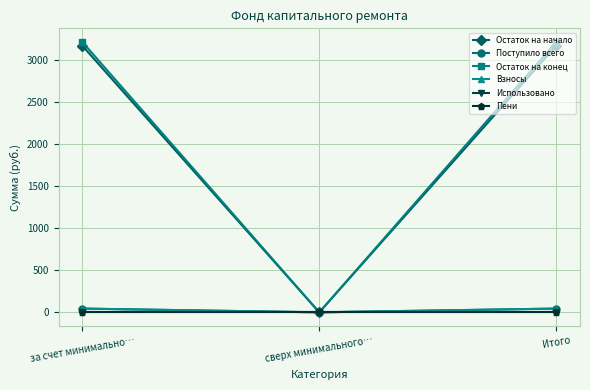

Does the chart have visible grid lines?

Yes